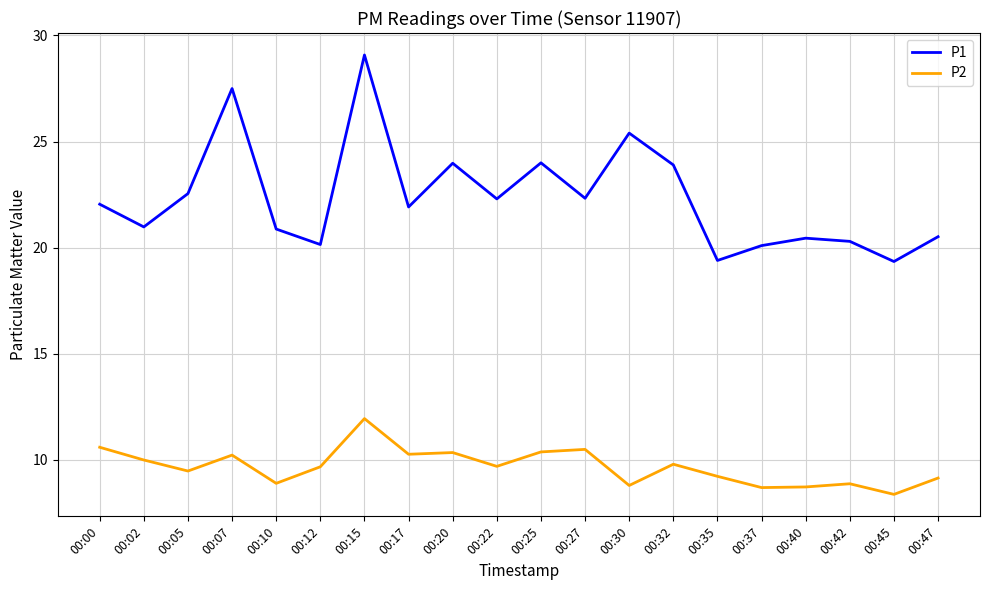

Where is P2 nearest to the value 10?

00:02